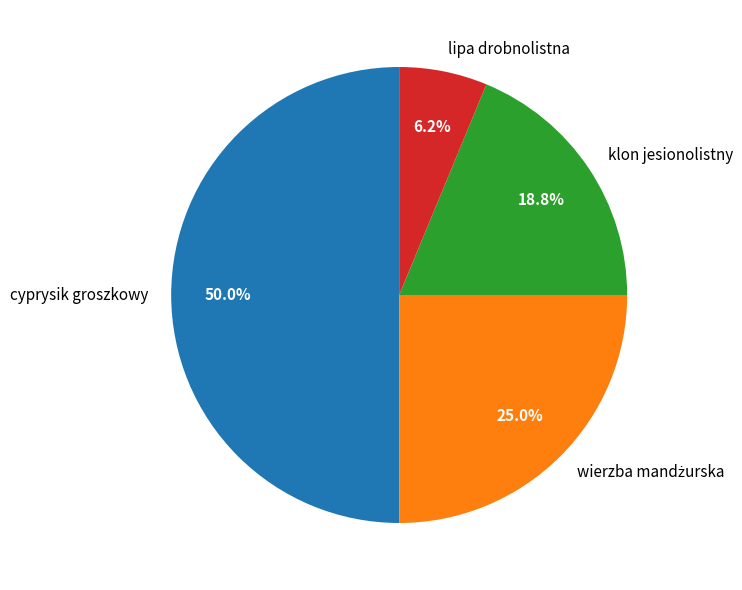

Which has a higher value, lipa drobnolistna or klon jesionolistny?

klon jesionolistny